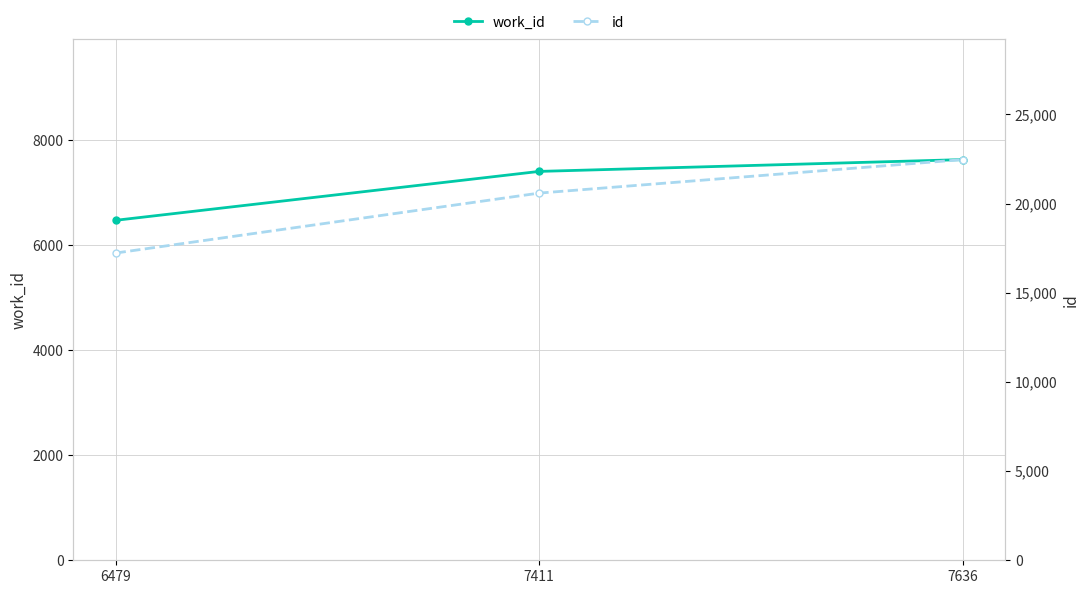

The value of work_id at 6479 is 6479. True or false?

True